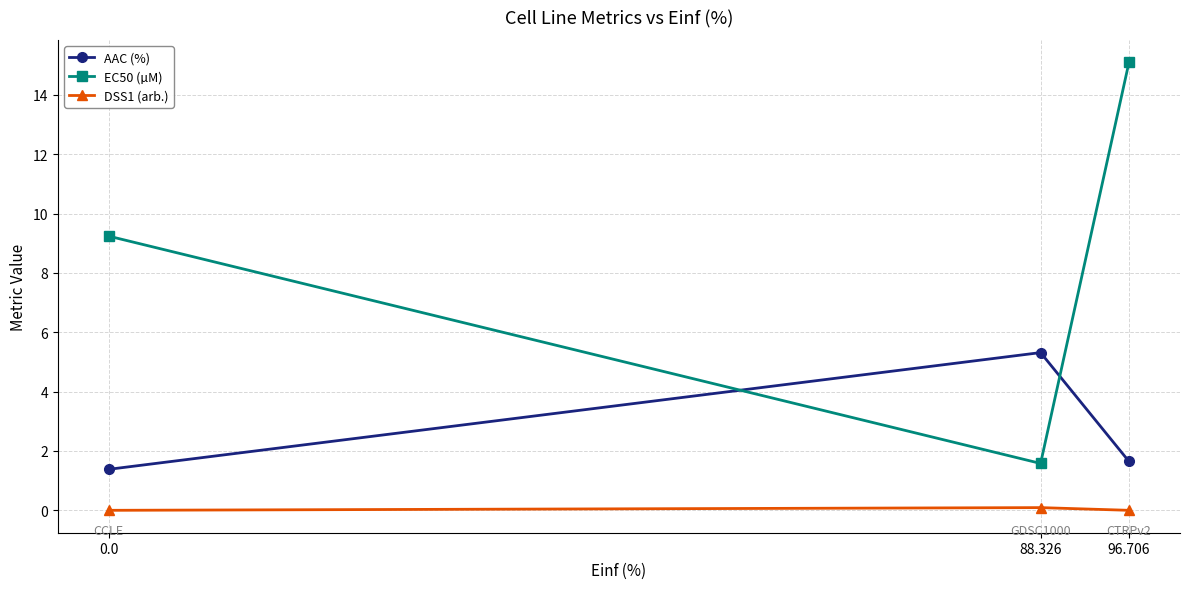

Reading right to left, transcribe all the data shown in this chart.

AAC (%): 1.6	5.3	1.4
EC50 (µM): 15.1	1.6	9.2
DSS1 (arb.): 0.0	0.1	0.0